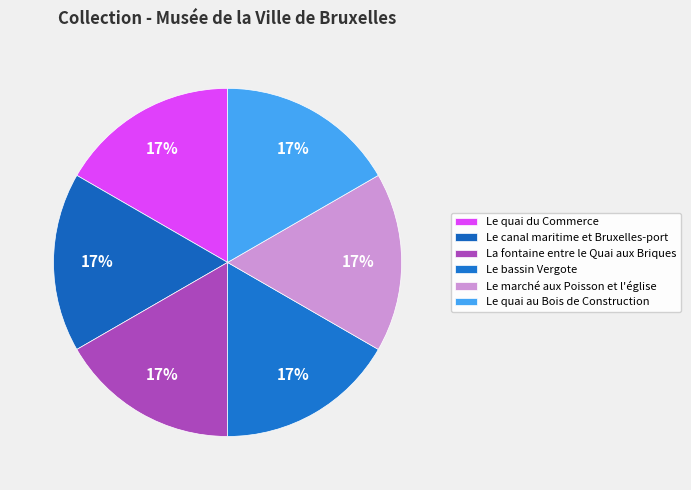

Does Le quai au Bois de Construction account for over 50% of the chart?

No